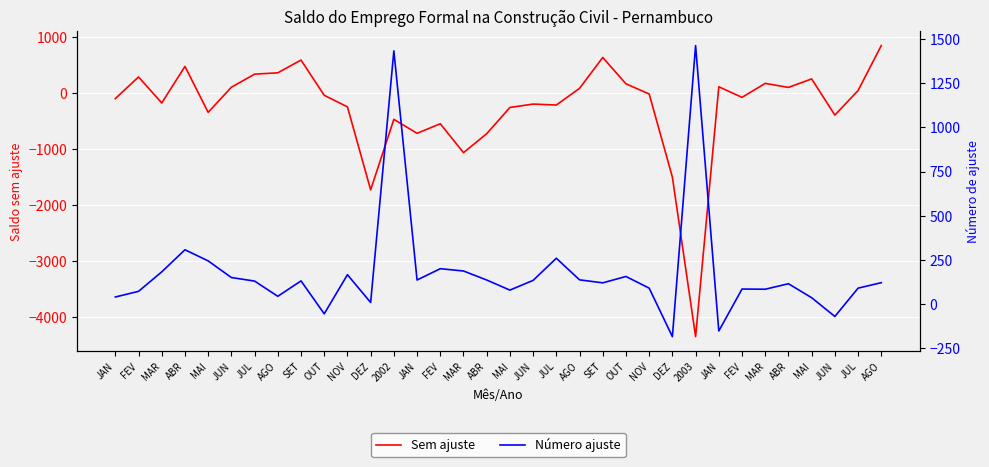

Which series has the largest range (max minus min)?

Sem ajuste